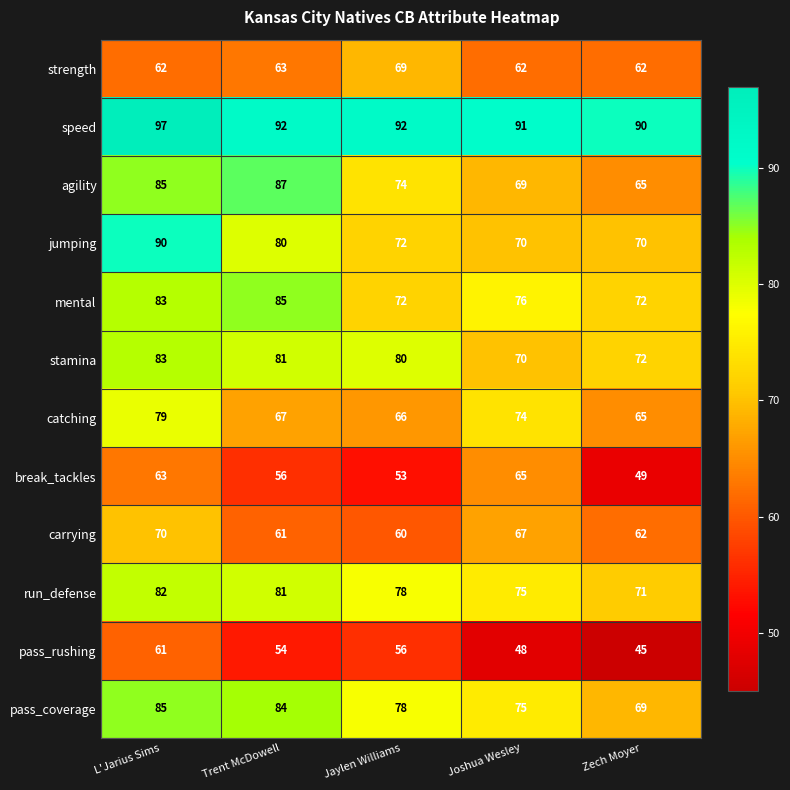

At which category is the sum across all series the highest?

L'Jarius Sims